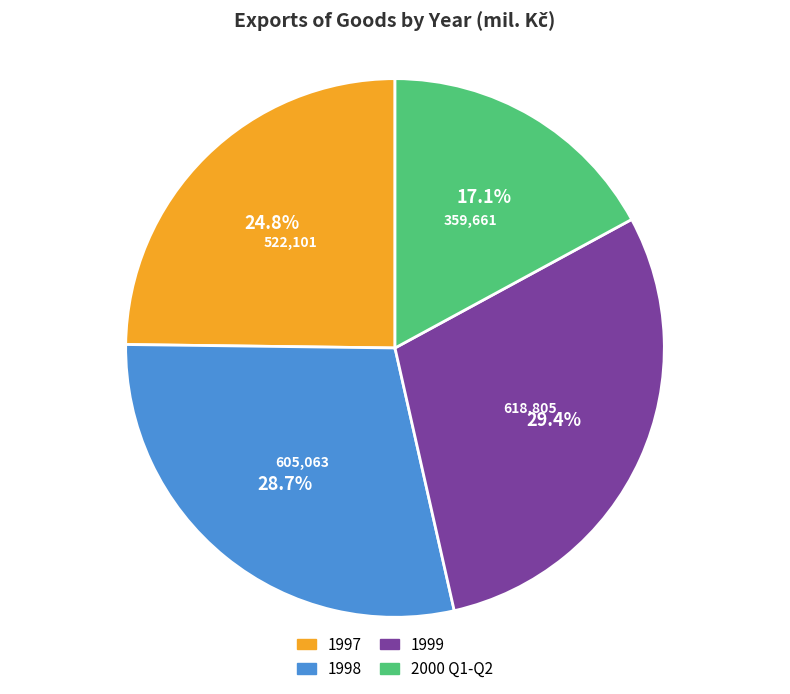

How many slices are in this pie chart?

4